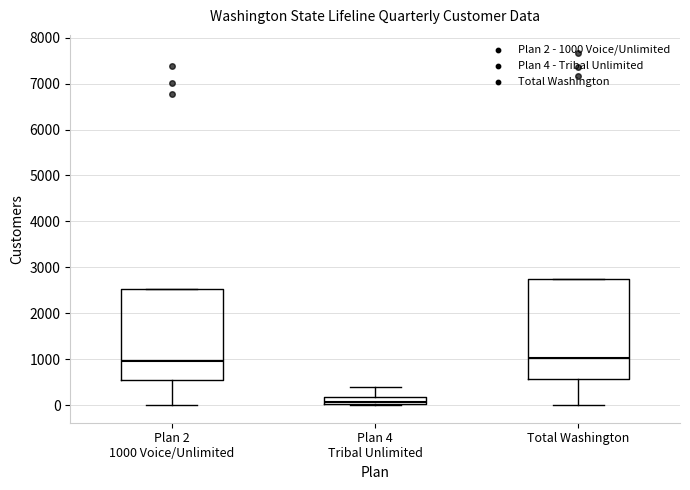

Reading left to right, read every box against the y-axis: the position of its median line, the range the box covers, and the ends of its whiskers. The values are not printed on the chart, so give them approximately, as read against the axis.

Plan 2 1000 Voice/Unlimited: median 1000, box 500 to 2500, whiskers 0 to 2500
Plan 4 Tribal Unlimited: median 100, box 0 to 200, whiskers 0 to 400
Total Washington: median 1000, box 600 to 2700, whiskers 0 to 2700